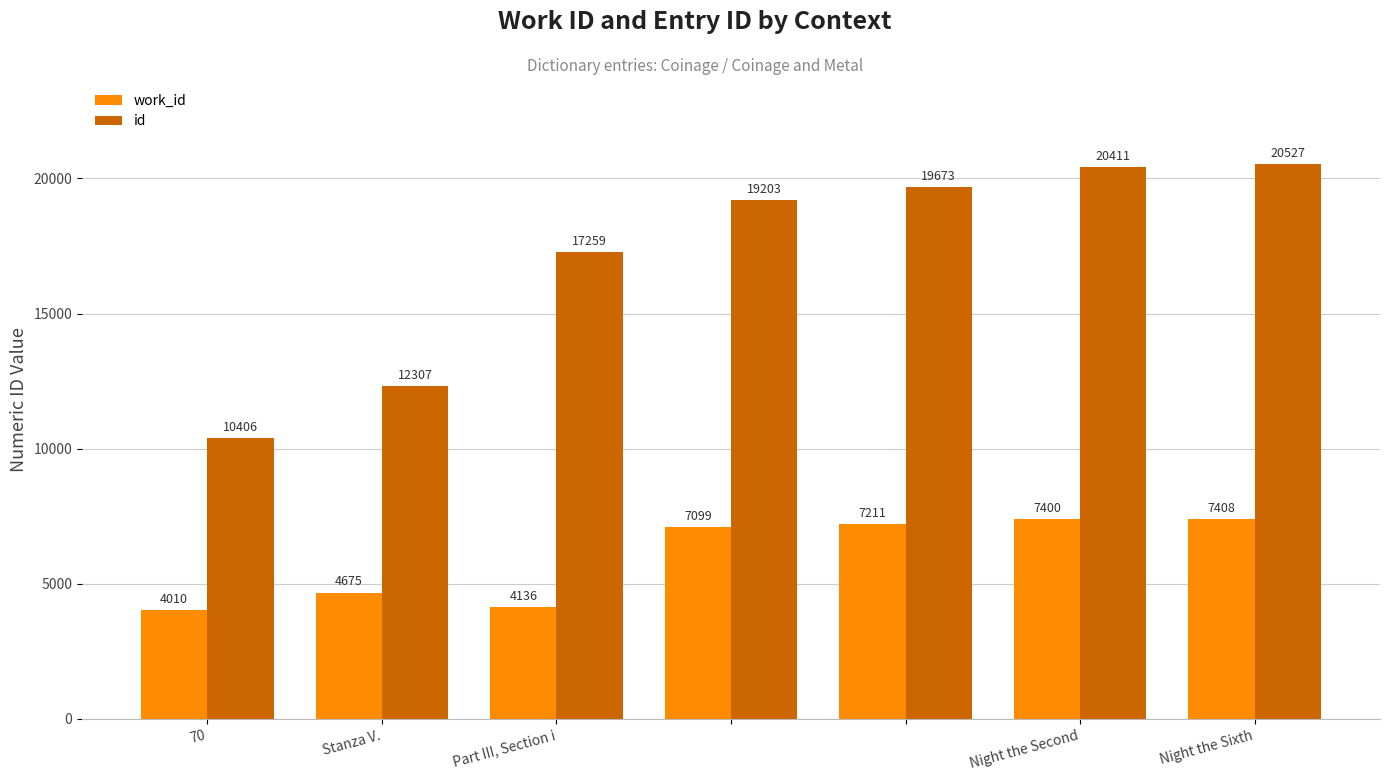

What is the difference between the second highest and second lowest values in the work_id series?

3264